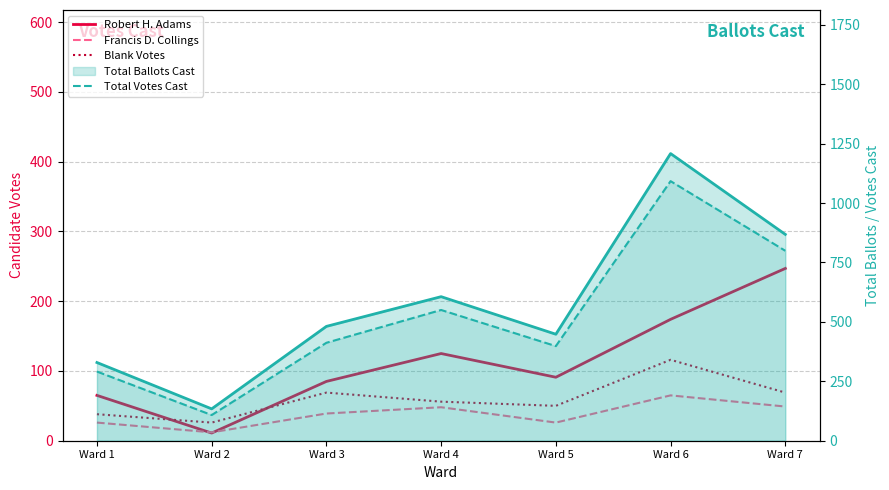

At which category is the sum across all series the highest?

Ward 6